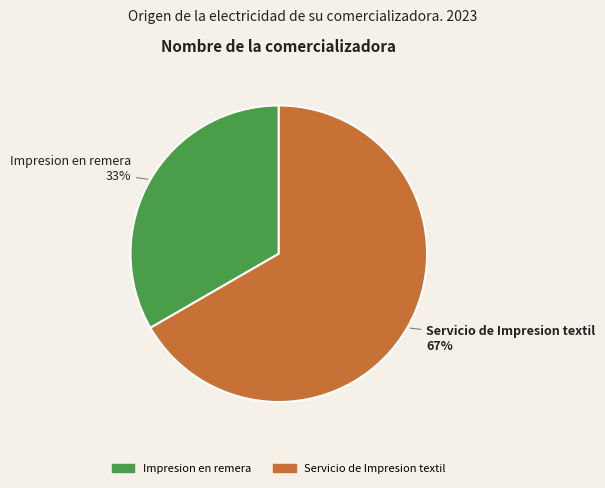

Which category has the smallest portion of the pie?

Impresion en remera